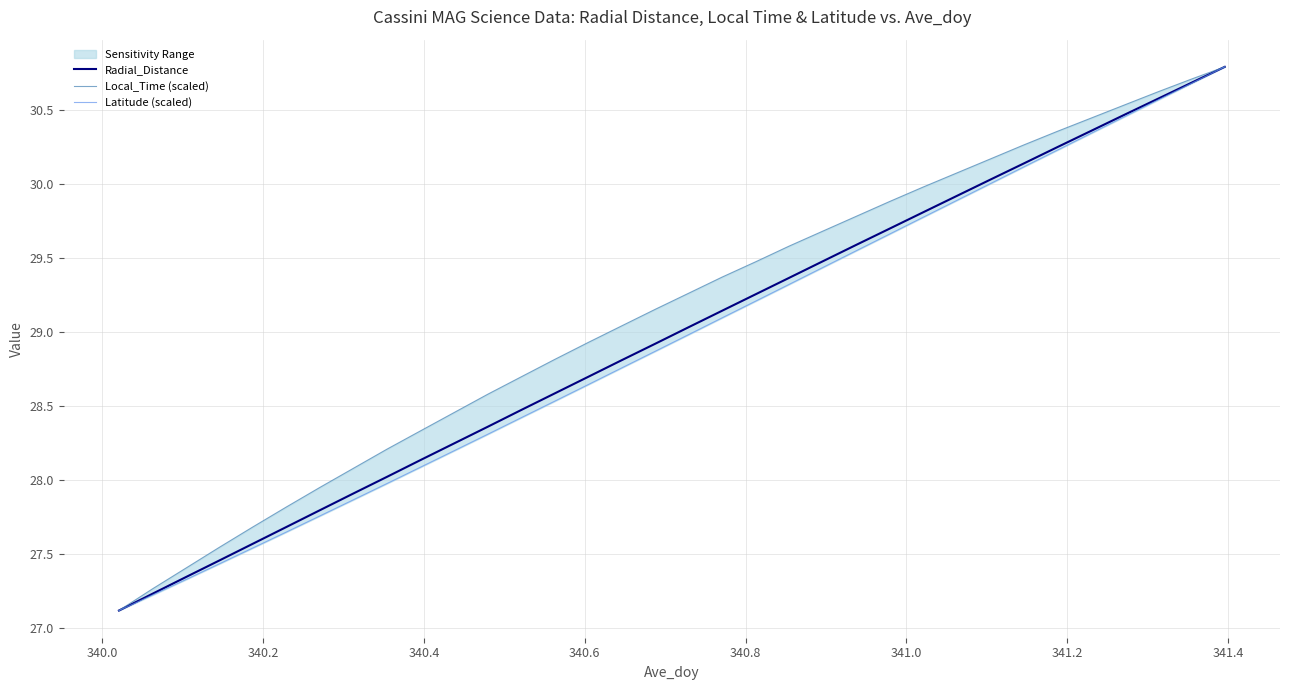

How many lines are shown in the chart?

3